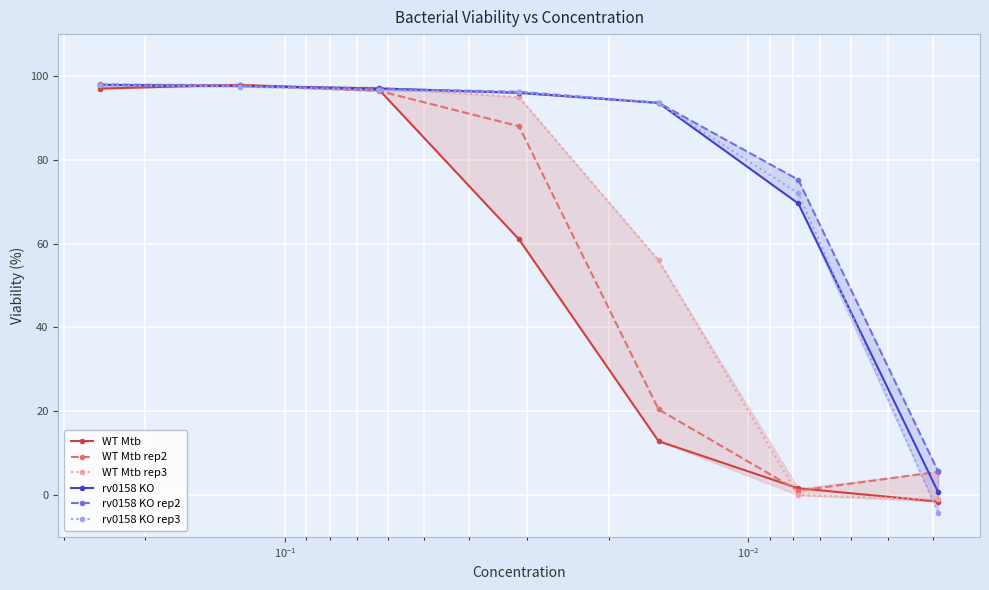

What is the average value of the WT Mtb rep2 series?

58.2